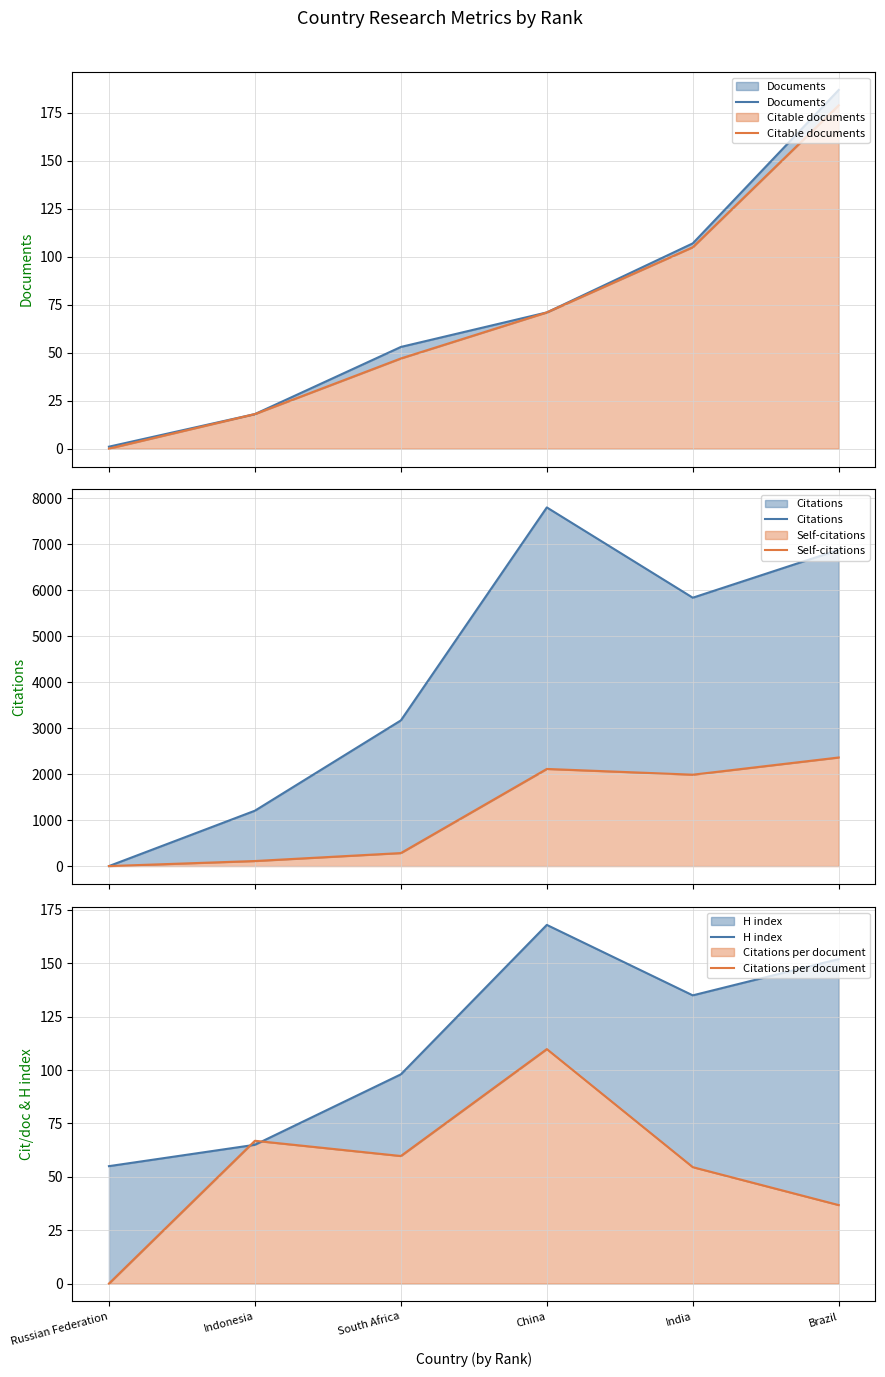

What are all the series names shown in the legend?

Documents, Citable documents, Citations, Self-citations, H index, Citations per document